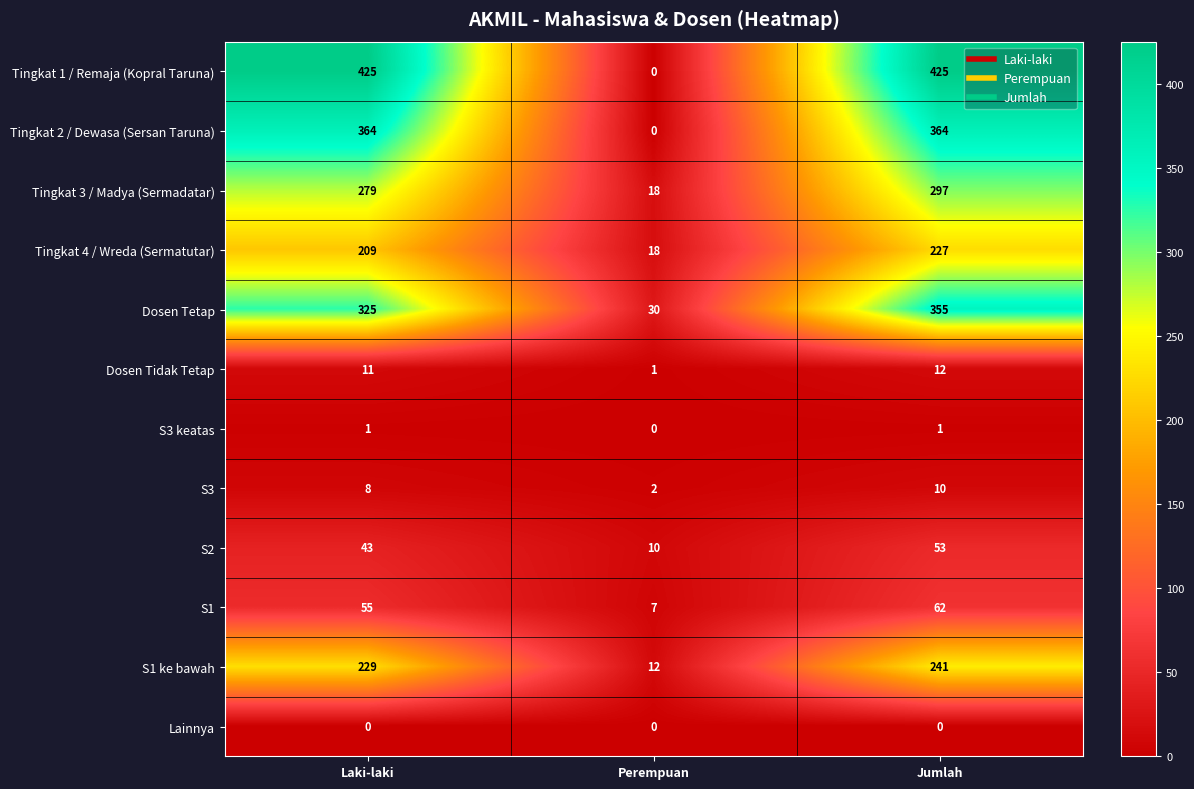

Count the number of data series in this chart.

12